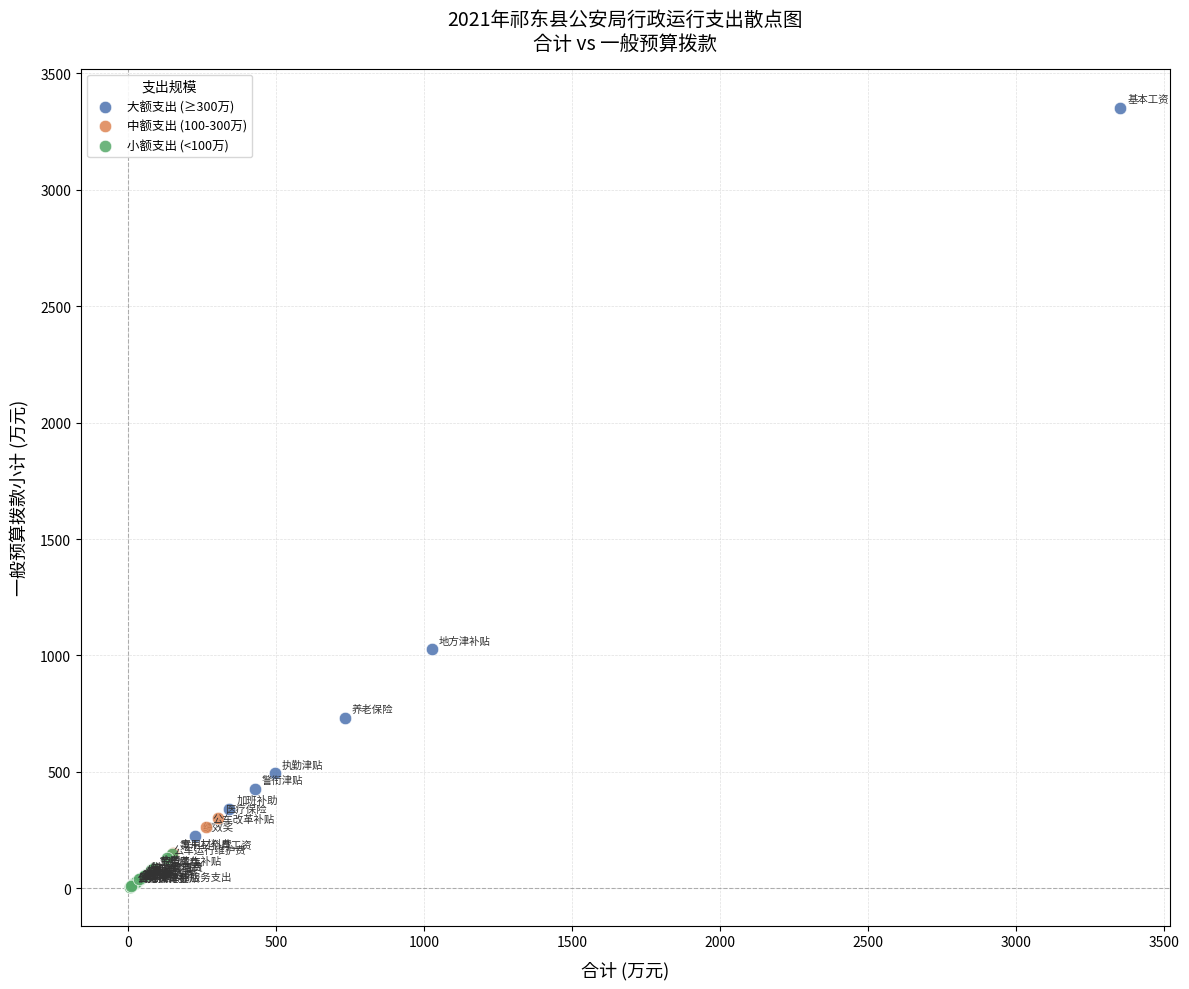

Which series has the largest Y range (max minus min)?

大额支出 (≥300万)